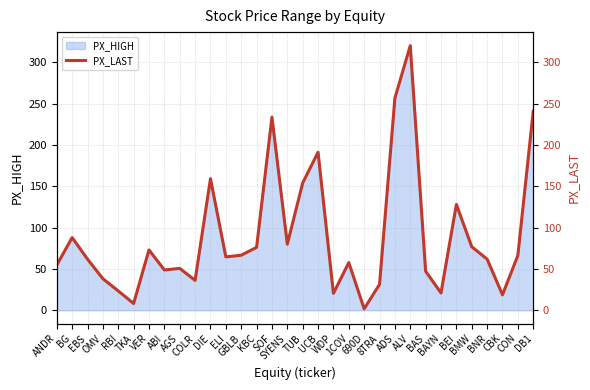

At which category does the data reach its first local valley?

TKA